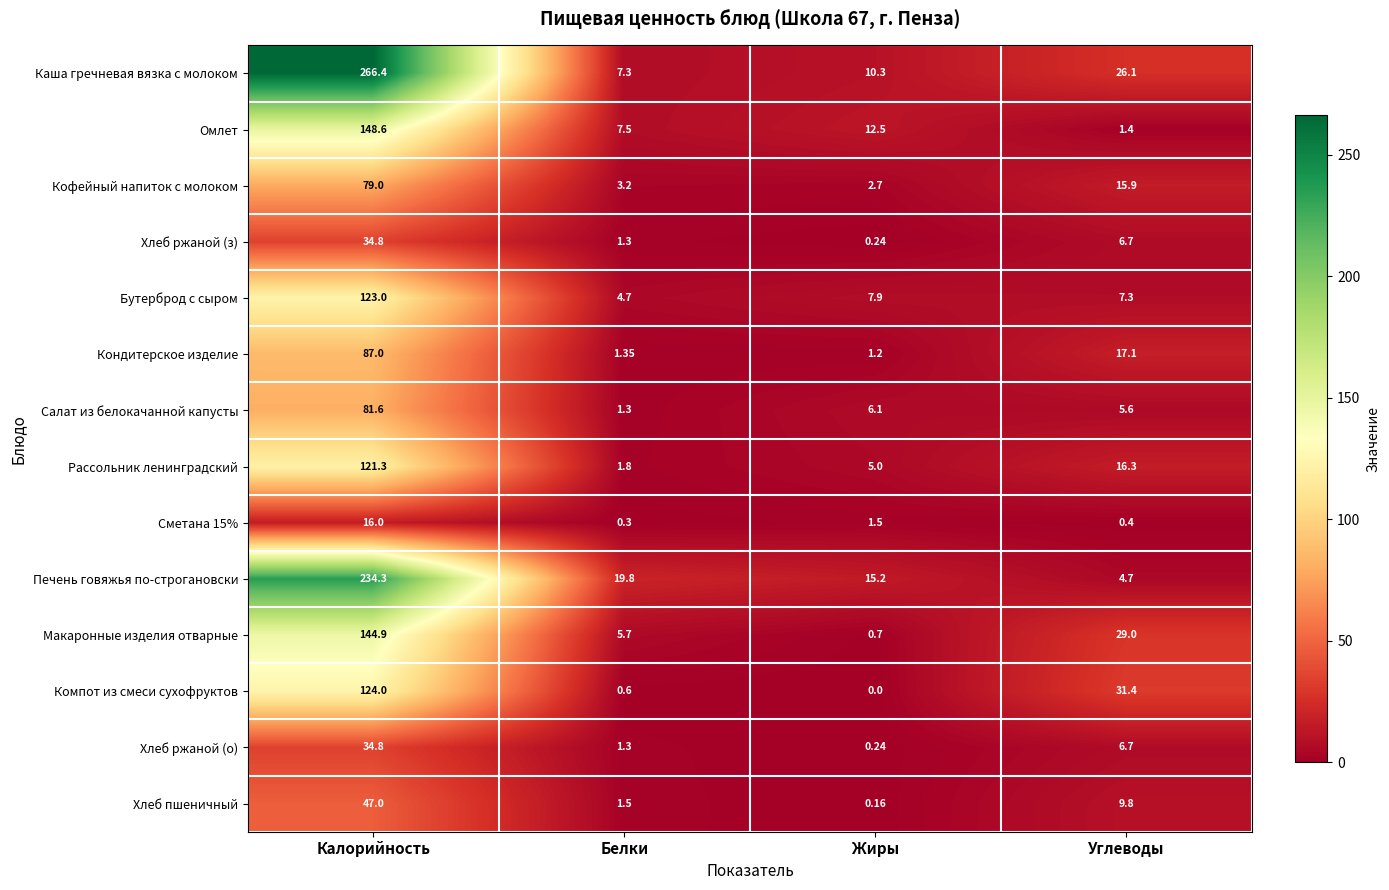

List the labels in order of Салат из белокачанной капусты value, smallest first.

Белки, Углеводы, Жиры, Калорийность